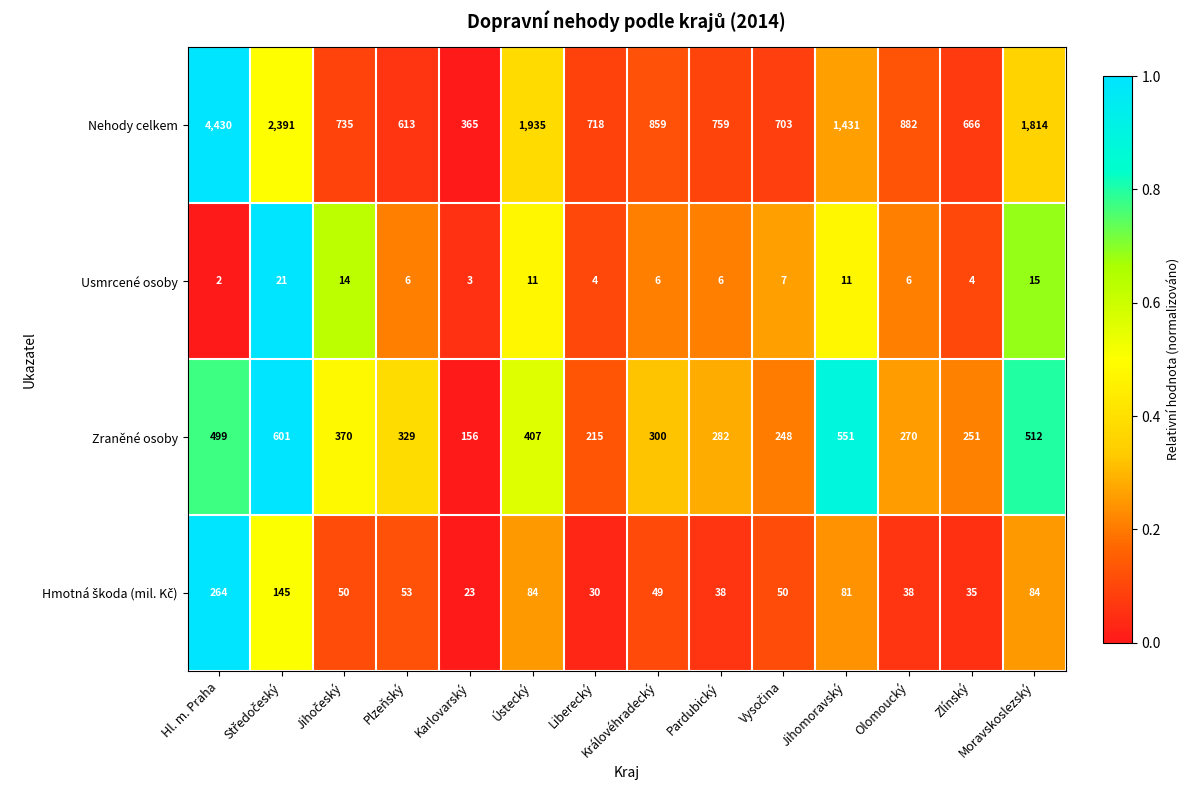

The Zraněné osoby series shows 243 at Moravskoslezský. True or false?

False